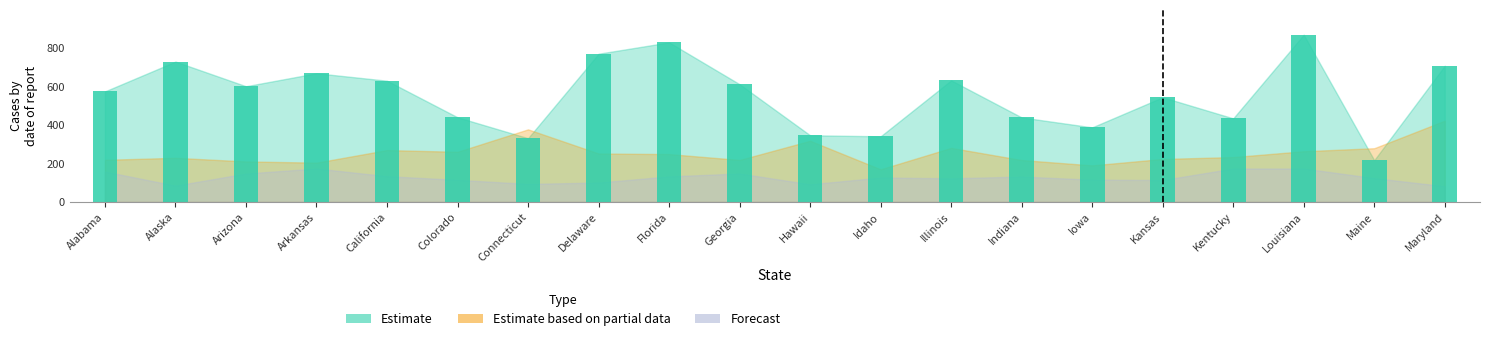

What is the label of the 11th bar from the right?

Georgia